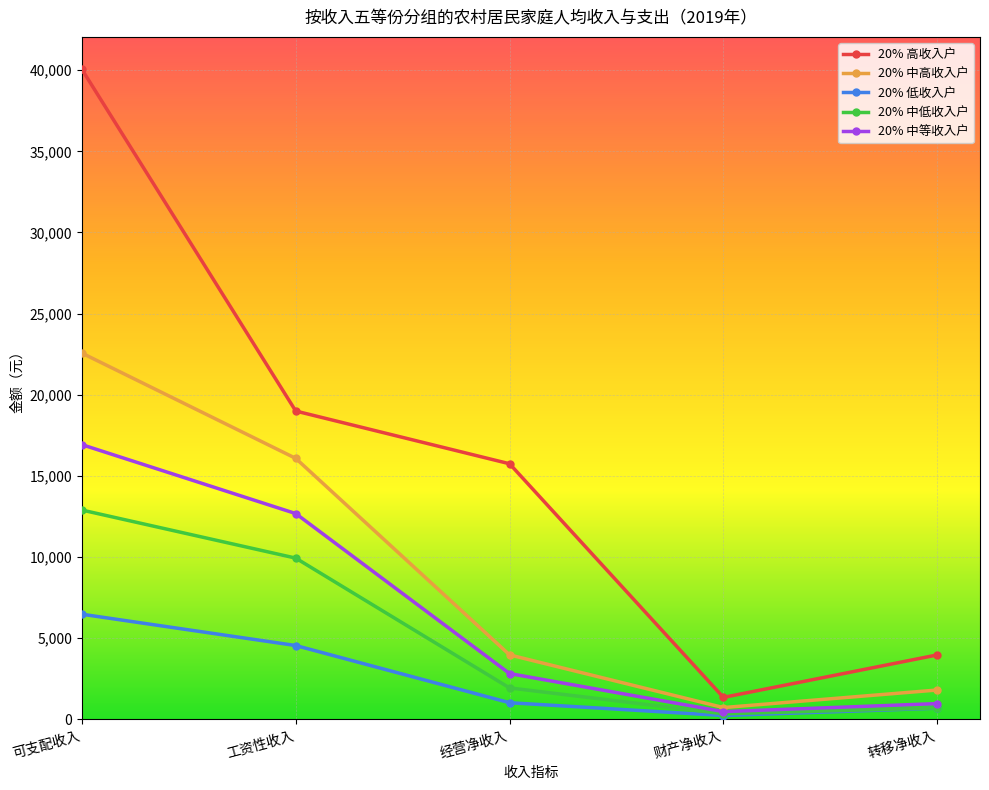

What are all the series names shown in the legend?

20% 高收入户, 20% 中高收入户, 20% 低收入户, 20% 中低收入户, 20% 中等收入户